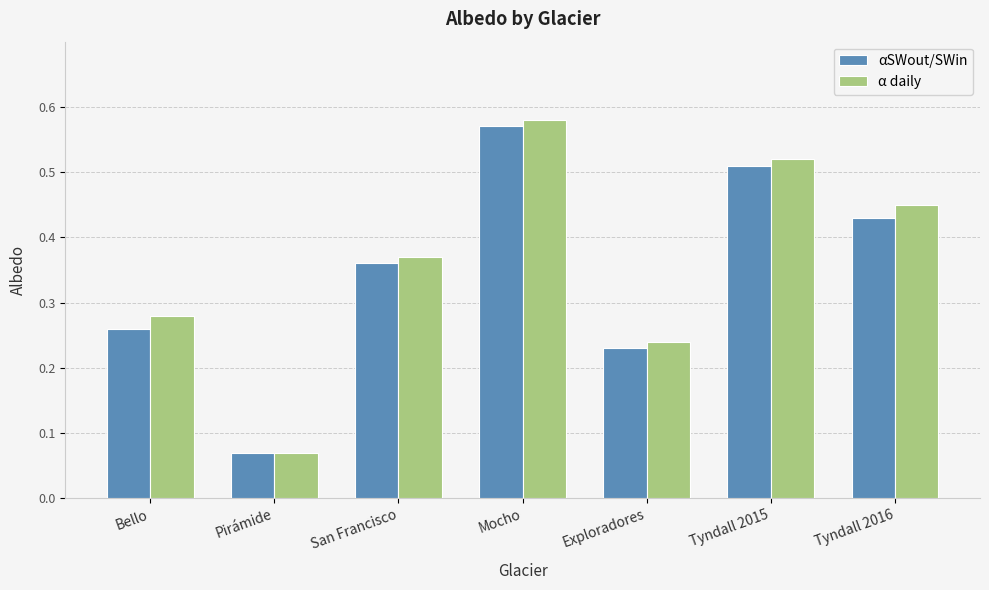

At how many categories does at least one series exceed 0?

7